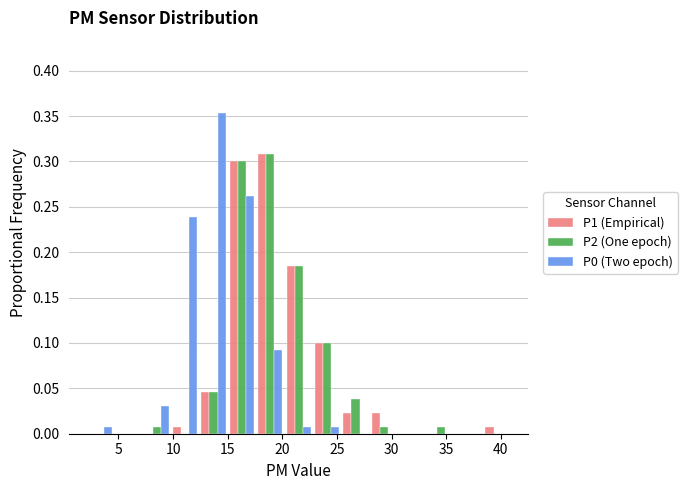

What is the height of the P2 (One epoch) bar covering 20.2 to 22.8 on the x-axis? Neither the bar edges nor the heights are printed on the chart, so give them approximately, as read against the axes.

0.185